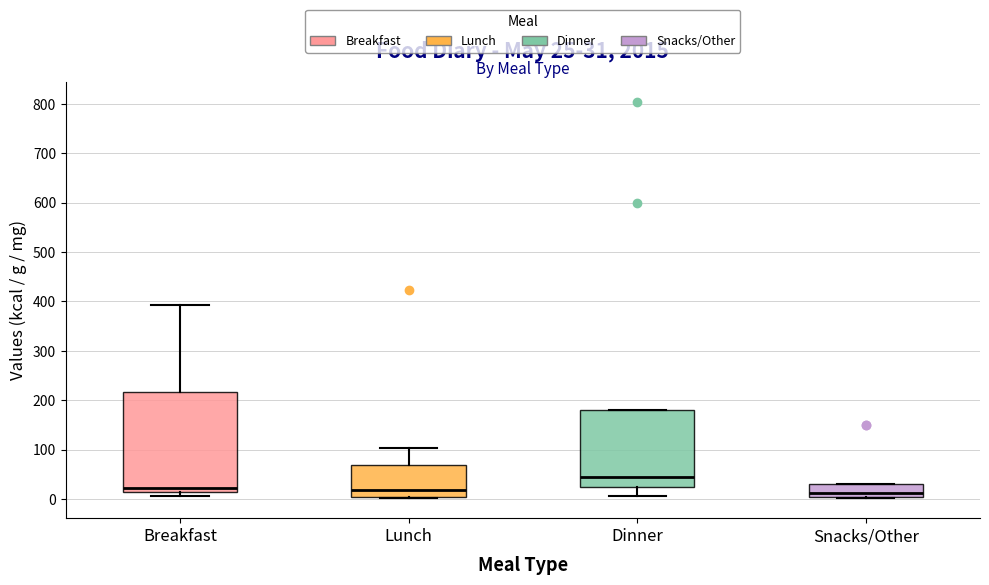

Which box is the tallest, from its lower edge to its upper edge?

Breakfast